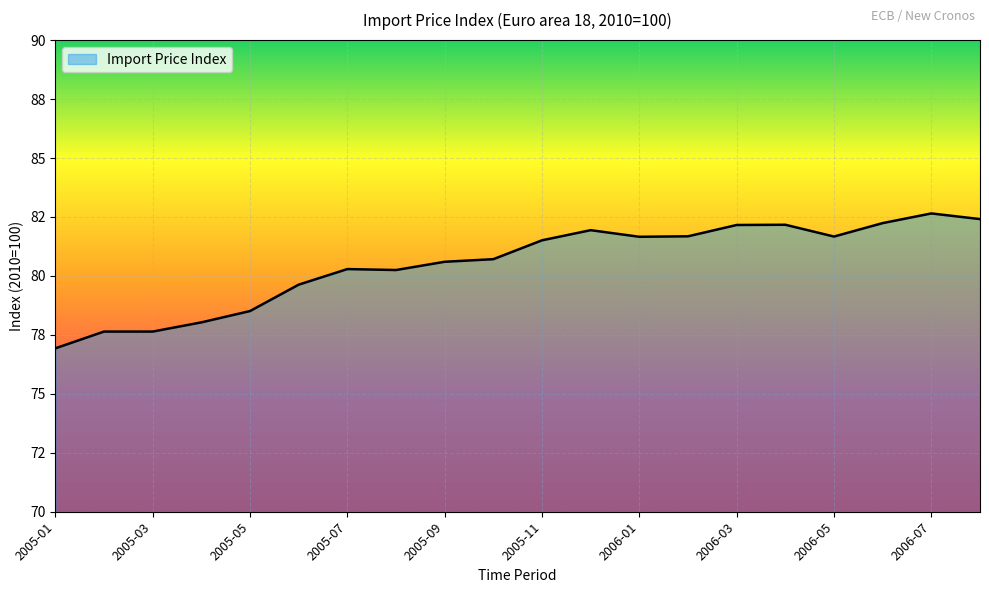

True or false: the data has more than 0 interior local peaks.

True